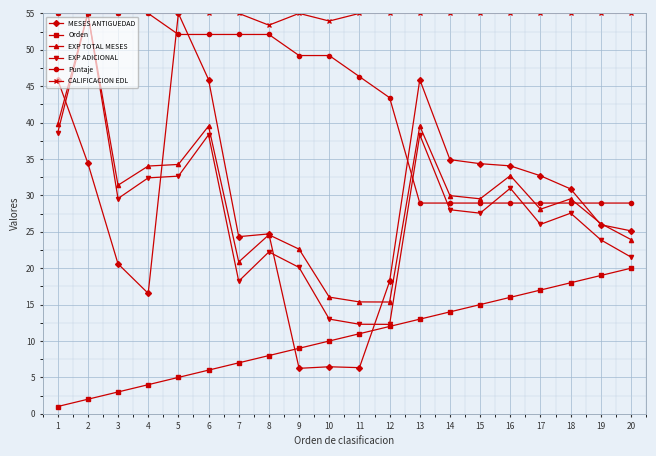

What is the maximum value shown in the chart?

55.0